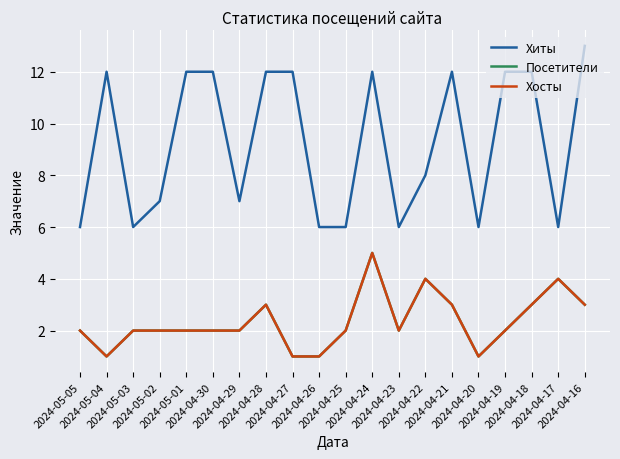

Where is the first local minimum for Хиты?

2024-05-03